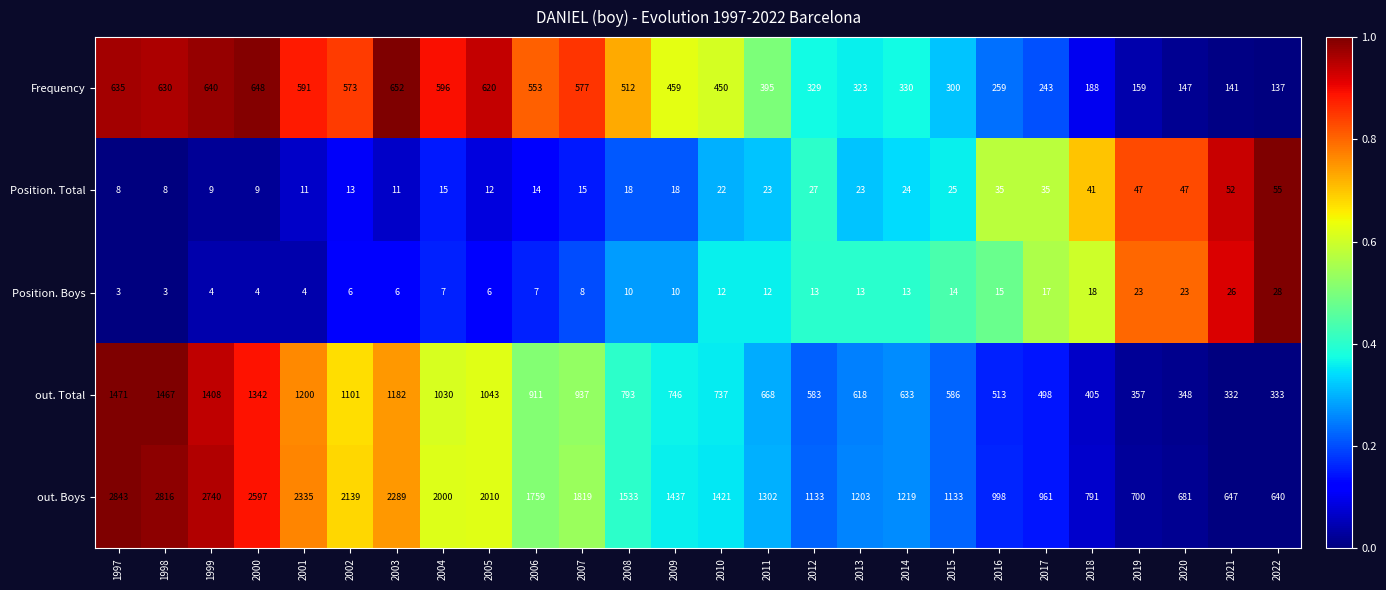

At 2003, list the series in order from smallest to largest.

Position. Boys, Position. Total, Frequency, out. Total, out. Boys